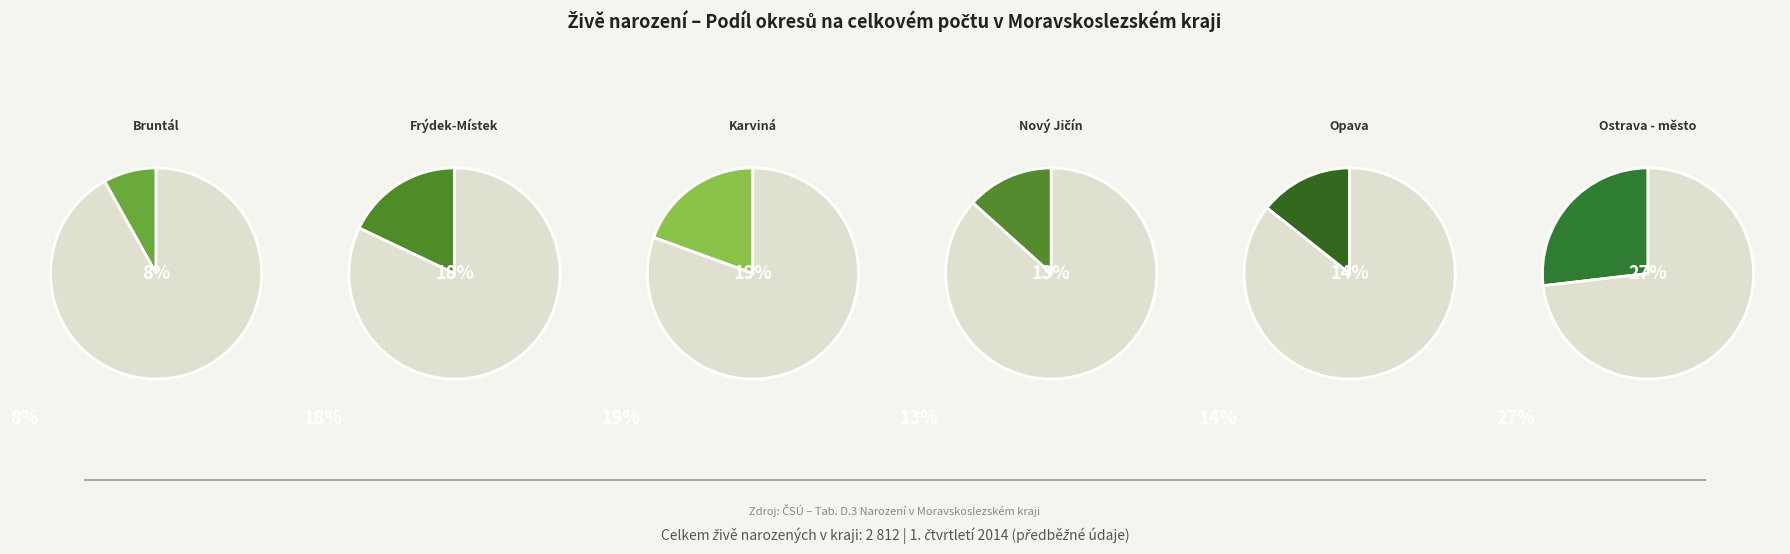

Is there a majority slice in this chart?

No